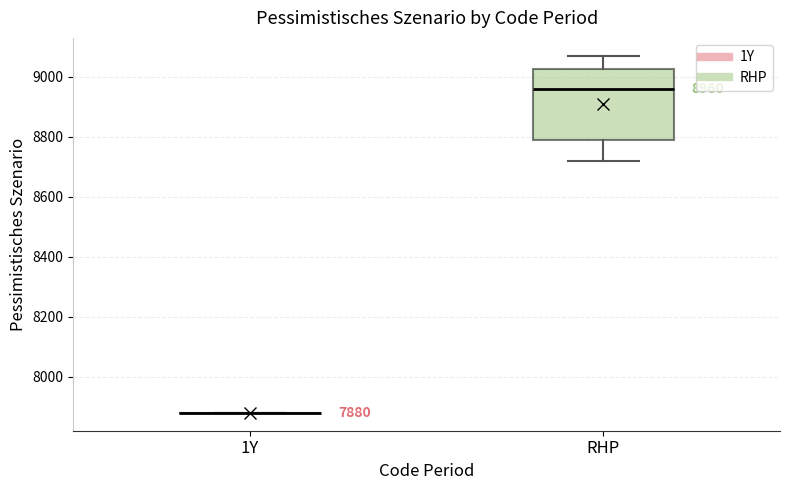

Comparing the boxes themselves (not the whiskers), which one is the tallest?

RHP